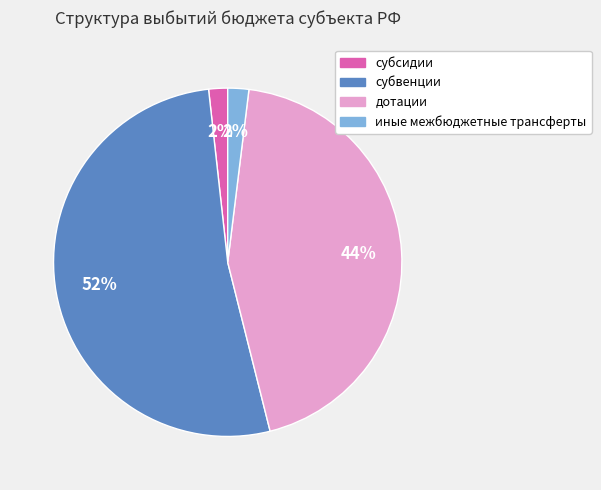

What is the ratio of the value at дотации to the value at субвенции?

0.8